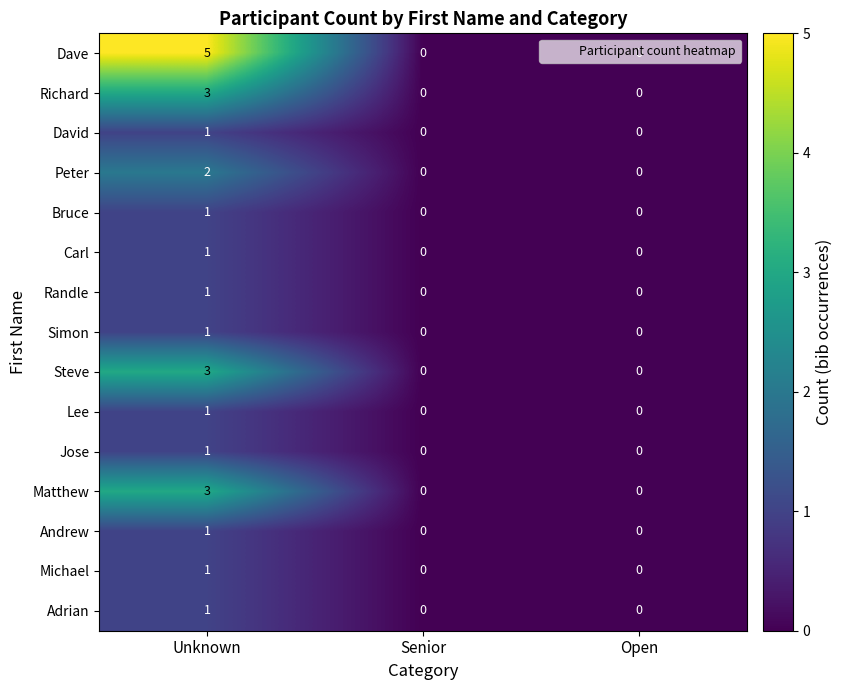

Which series has the largest total across all categories?

Dave